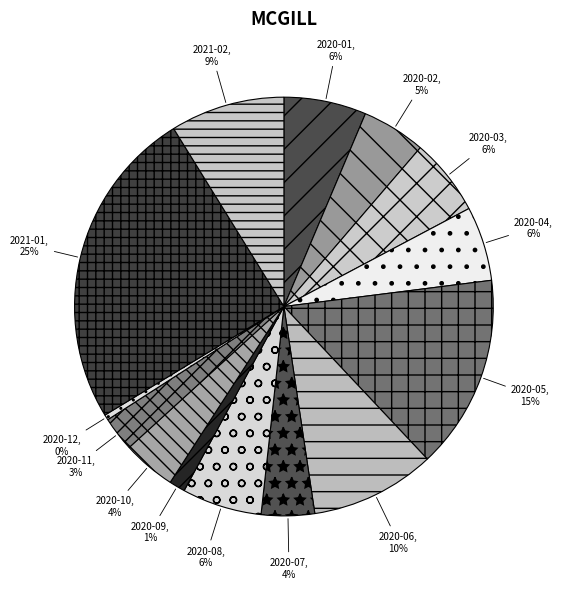

Is it true that 2020-01 is 6% of the pie?

True